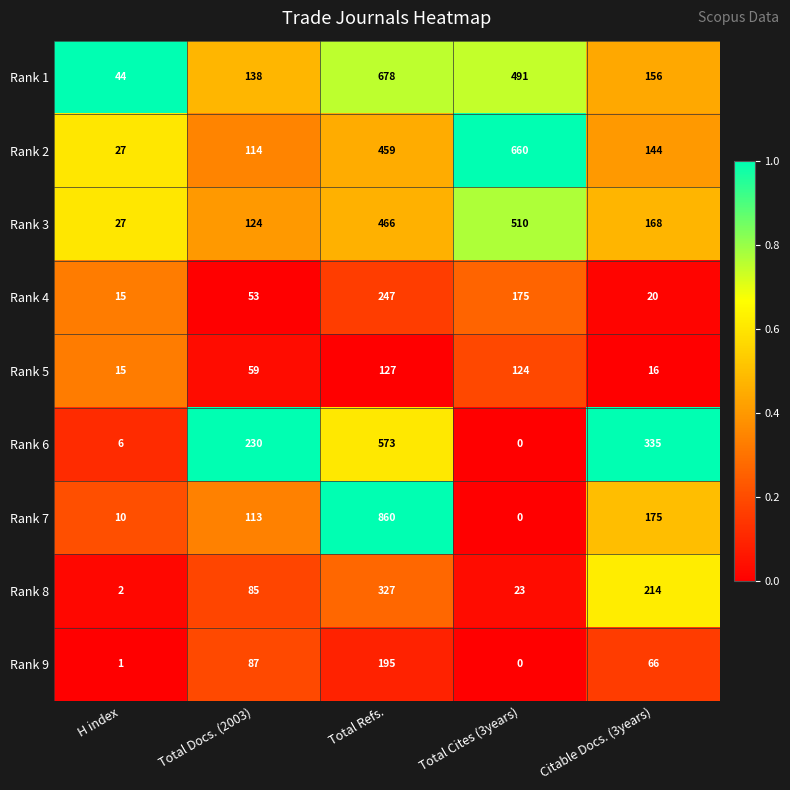

What is the difference between the Rank 9 values at Total Cites (3years) and Citable Docs. (3years)?

66